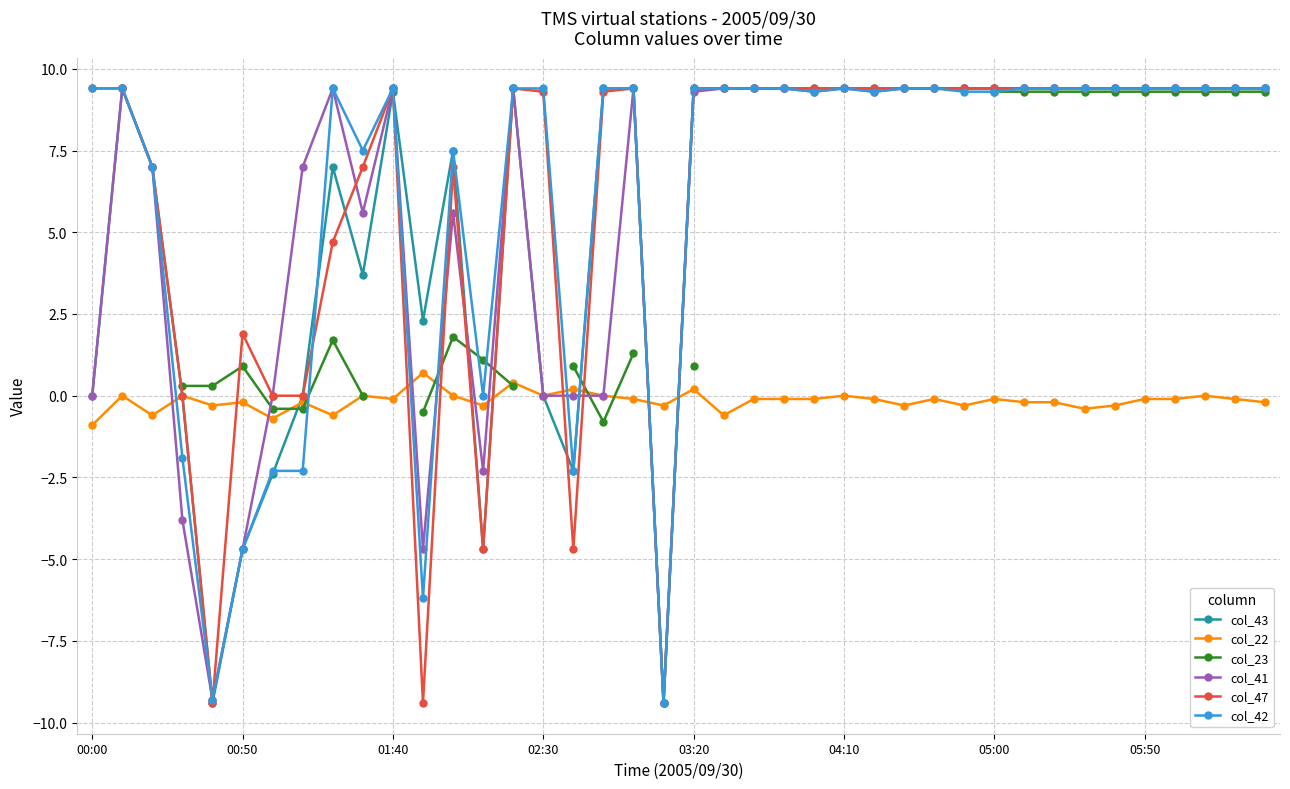

Count the col_23 values in the range 0 to 9.

11